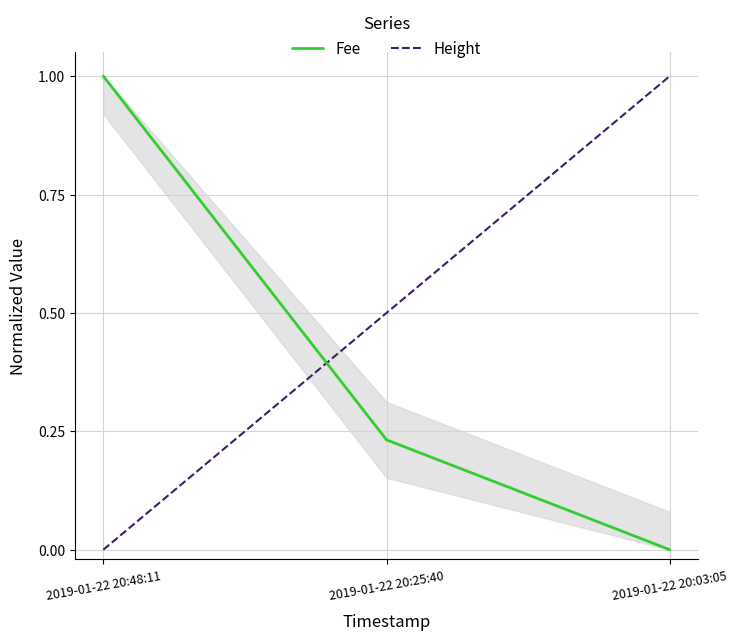

What is the total value across all series at 2019-01-22 20:48:11?

1.0